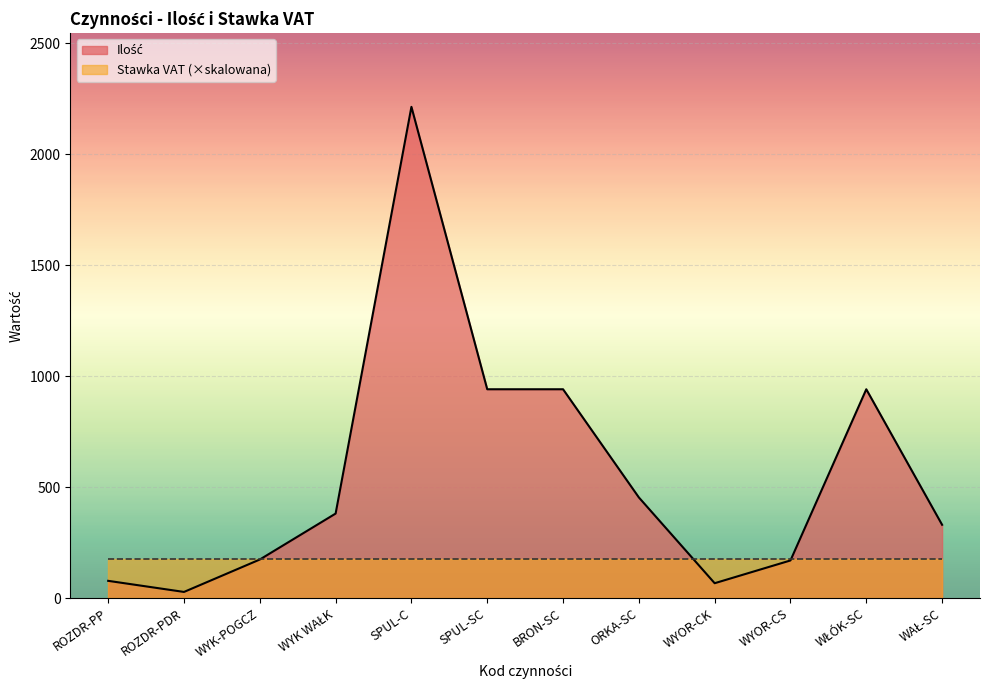

What position from the right is ROZDR-PP?

12